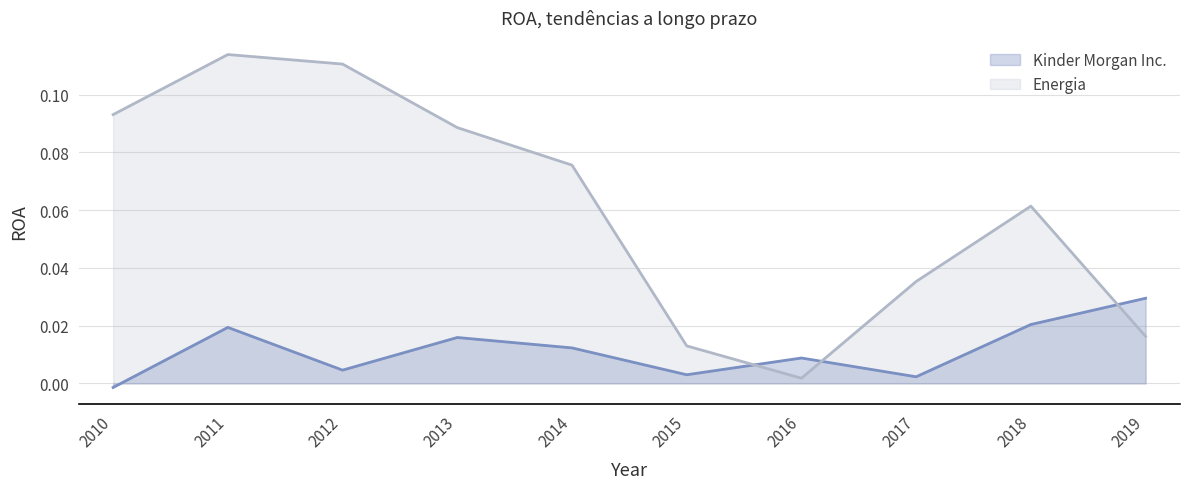

How many times do Kinder Morgan Inc. and Energia cross each other?

3